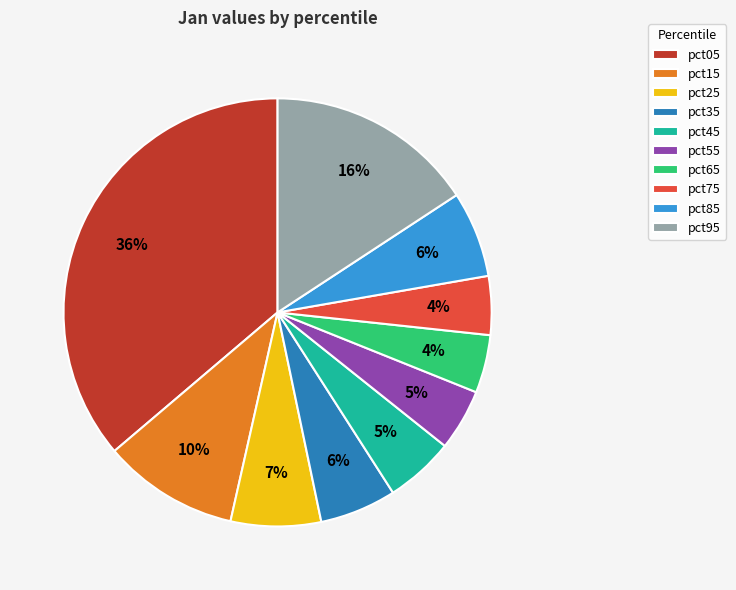

What percentage is the pct35 slice, to the nearest percent?

6%